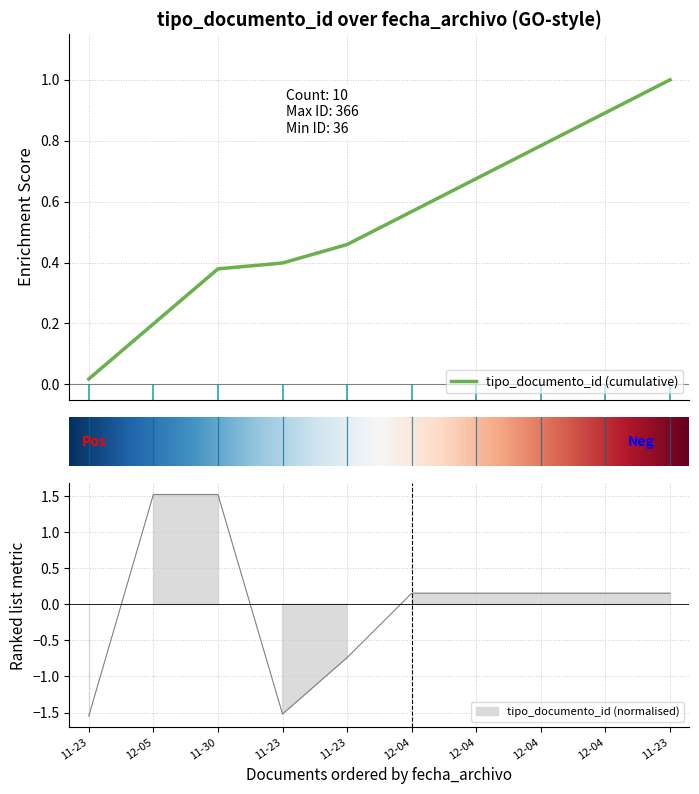

Which category has the highest value across all series?

12-05